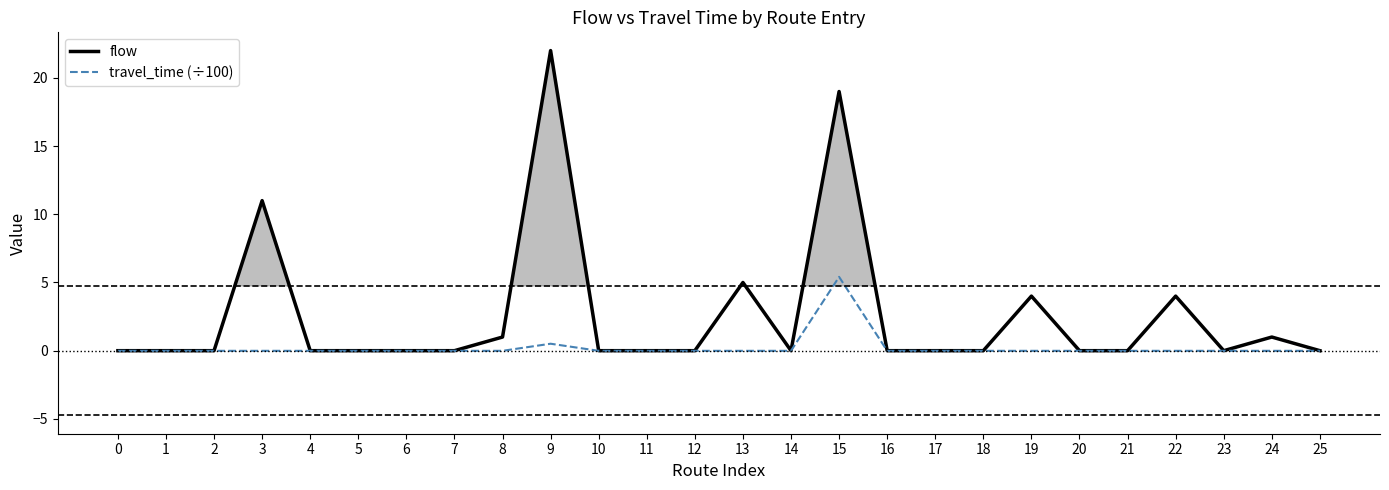

At which category is the sum across all series the highest?

15